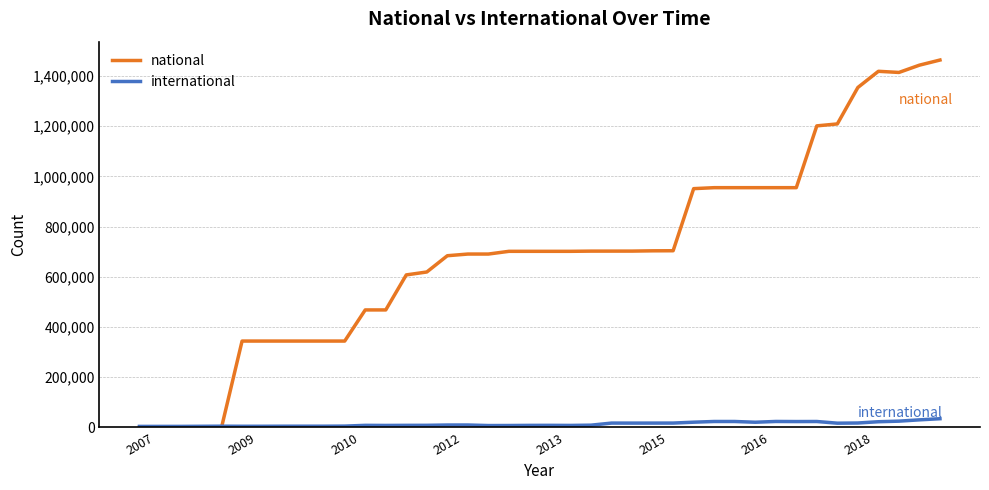

At how many categories does at least one series exceed 313867?

35